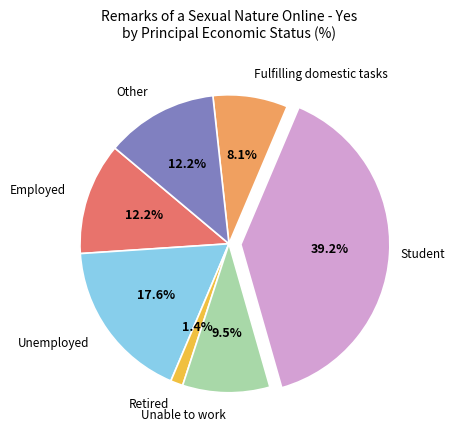

Does any single category account for the majority?

No